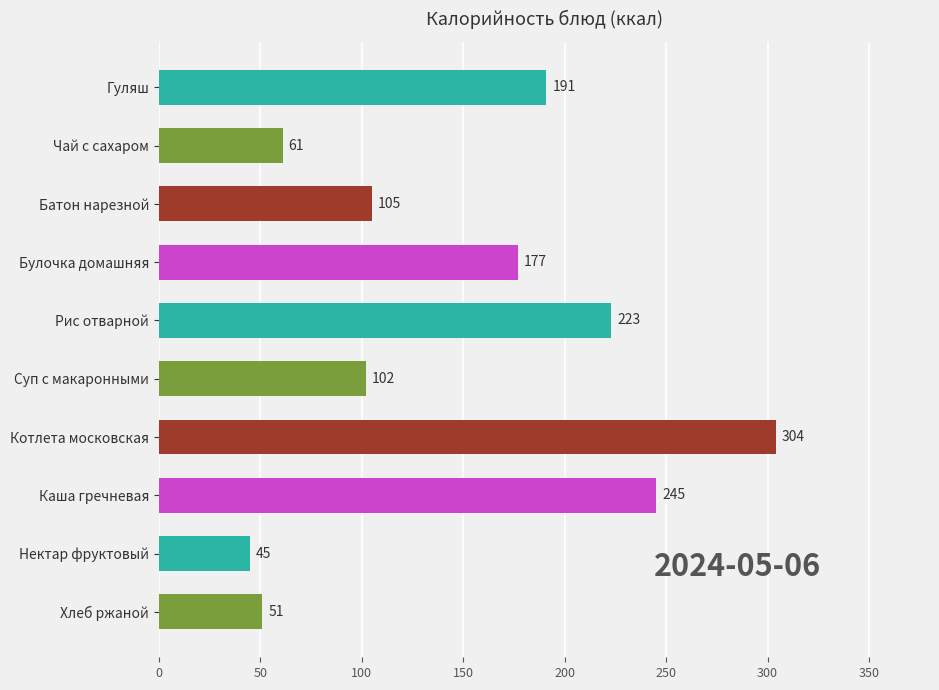

What is the difference between the second highest and minimum values?

200